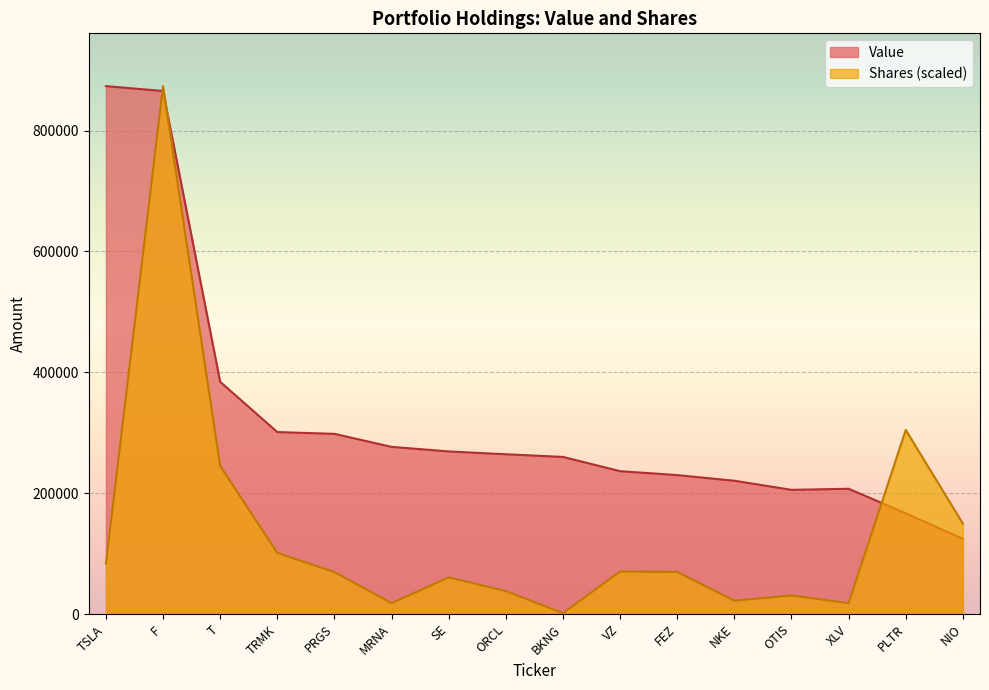

Between TSLA and OTIS, which series saw the biggest shift?

Value